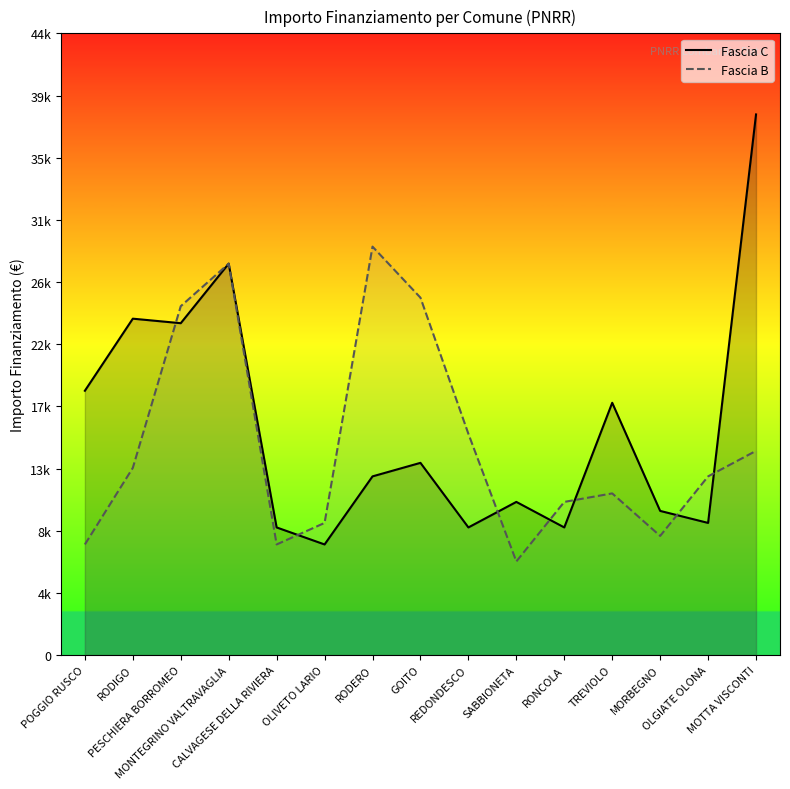

Reading right to left, extract all data points from this chart.

Fascia C: 38565	9427	10284	17997	9105	10926	9105	13712	12747	7891	9105	27922	23673	23996	18854
Fascia B: 14568	12747	8498	11533	10926	6677	15782	25494	29136	9427	7891	27922	24887	13354	7891